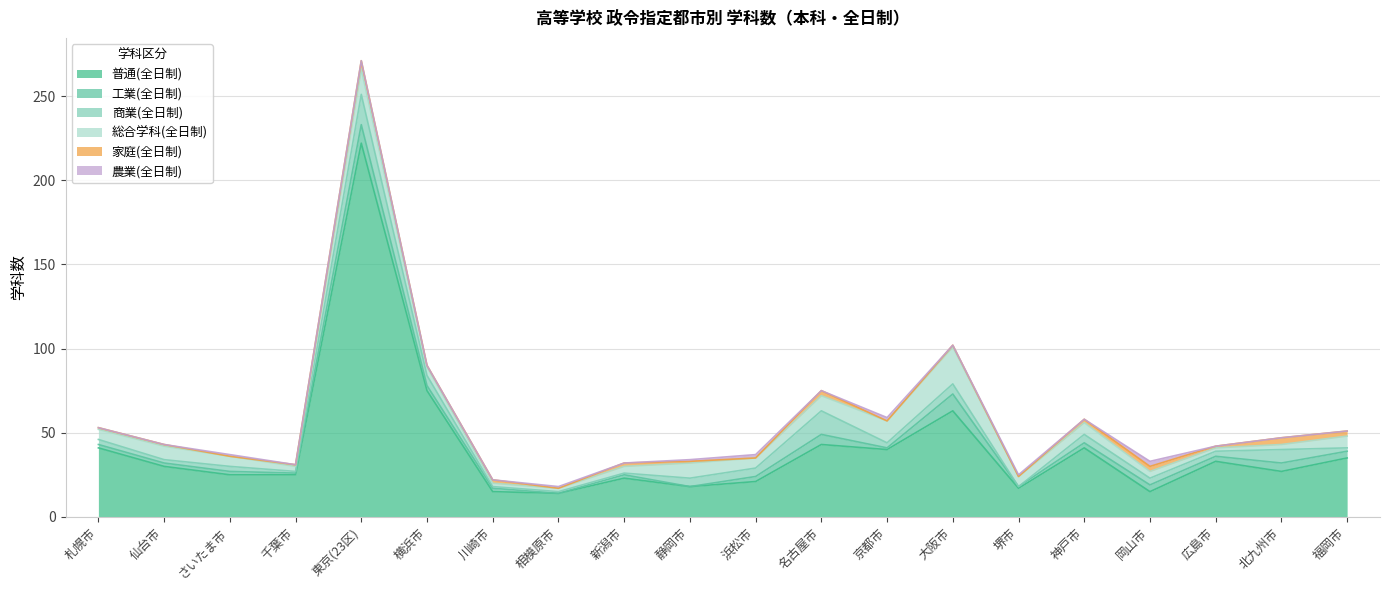

What is the difference between the highest and lowest values at 福岡市?

35